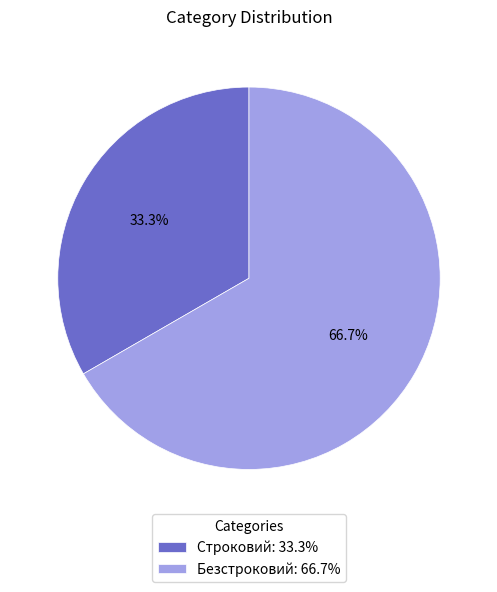

Between Безстроковий and Строковий, which is larger?

Безстроковий